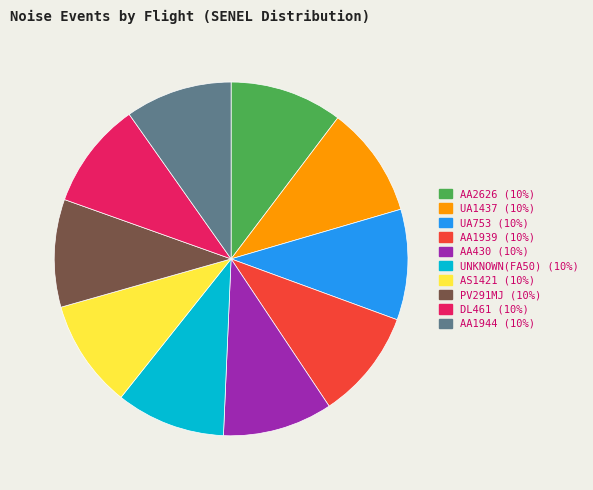

What is the ratio of the value at AA430 to the value at AA1944?

1.0